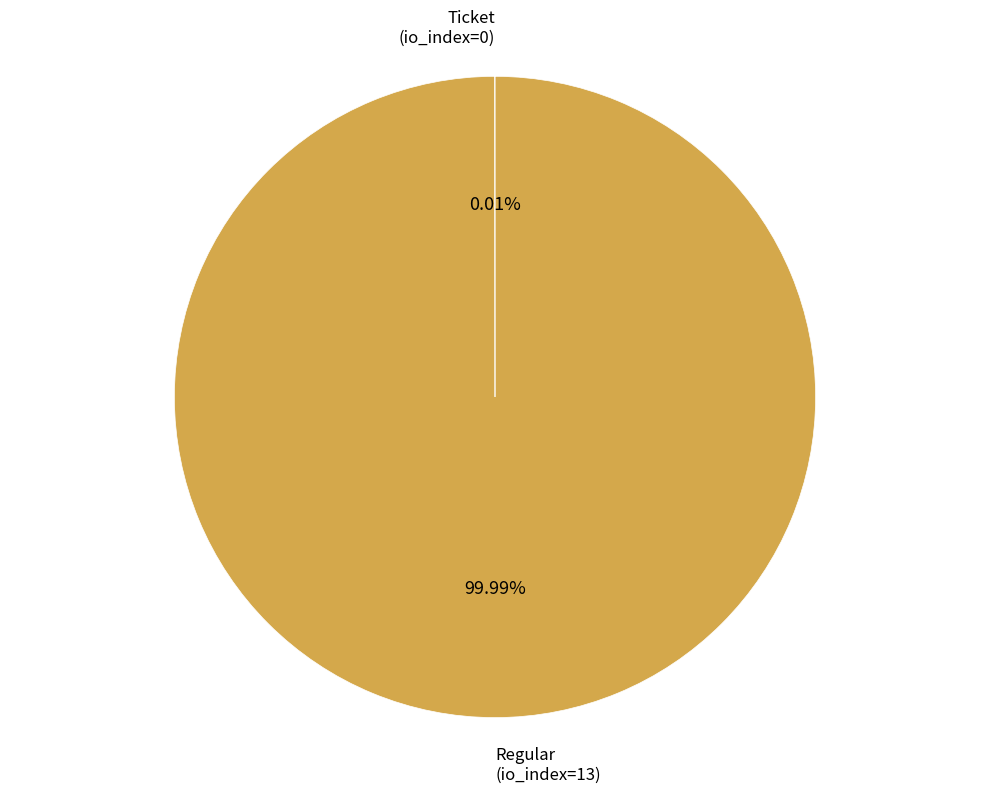

Is there any slice that represents more than half of the pie?

Yes